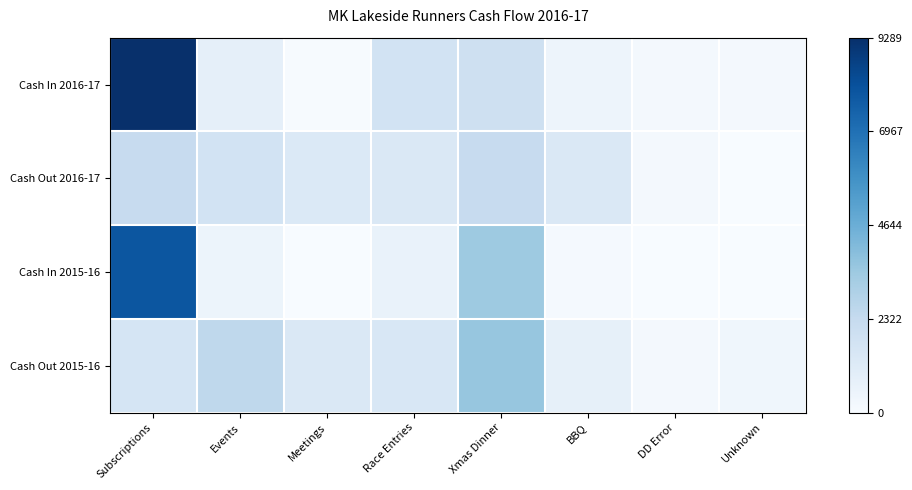

Reading right to left, transcribe all the data shown in this chart.

Cash In 2016-17: Unknown=0.0	DD Error=0.0	BBQ=0.0	Xmas Dinner=0.2	Race Entries=0.2	Meetings=0.0	Events=0.1	Subscriptions=1.0
Cash Out 2016-17: Unknown=0.0	DD Error=0.0	BBQ=0.1	Xmas Dinner=0.2	Race Entries=0.1	Meetings=0.1	Events=0.2	Subscriptions=0.2
Cash In 2015-16: Unknown=0.0	DD Error=0.0	BBQ=0.0	Xmas Dinner=0.4	Race Entries=0.1	Meetings=0.0	Events=0.1	Subscriptions=0.9
Cash Out 2015-16: Unknown=0.0	DD Error=0.0	BBQ=0.1	Xmas Dinner=0.4	Race Entries=0.2	Meetings=0.1	Events=0.3	Subscriptions=0.2